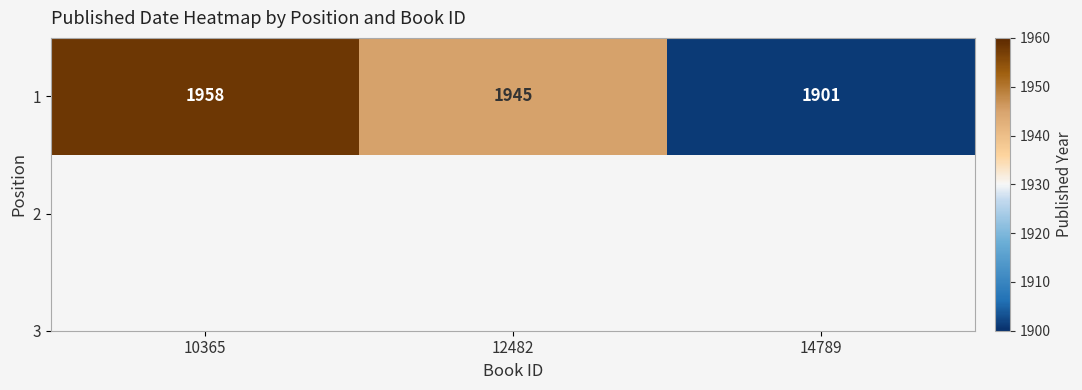

Is it true that the value at 14789 is 1901?

True